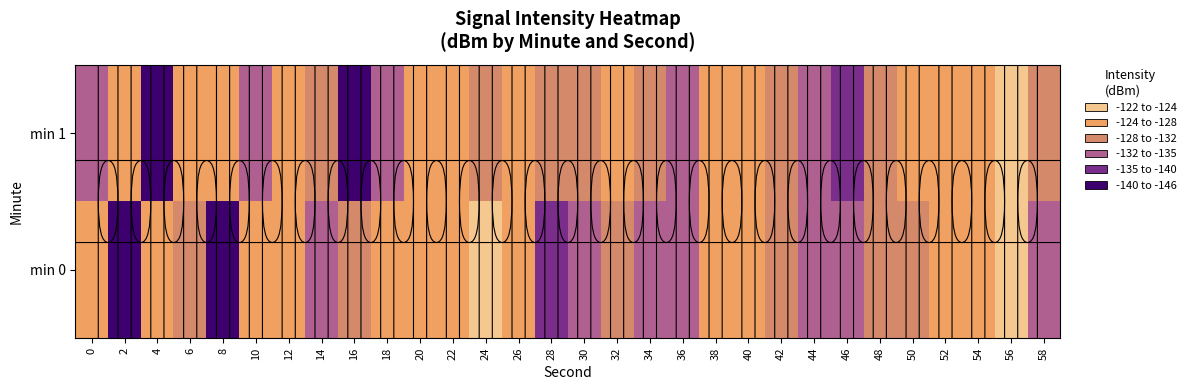

Which category has the highest value across all series?

56